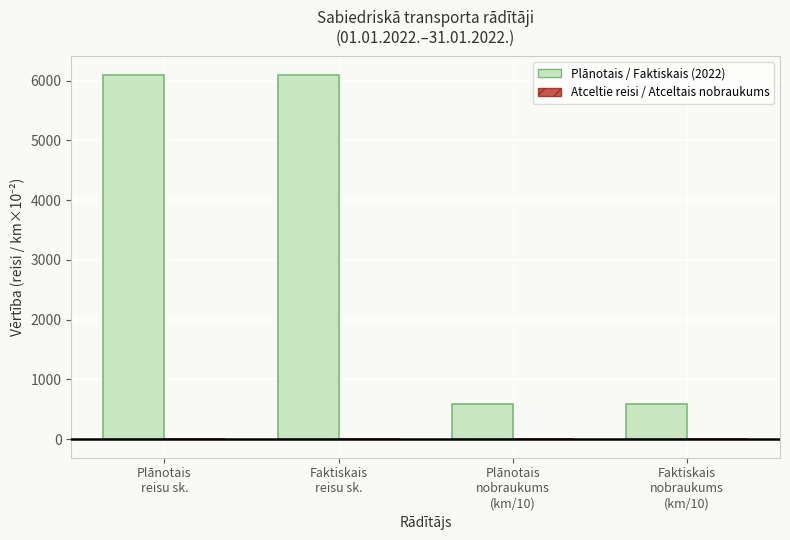

What is the maximum value shown in the chart?

6098.0